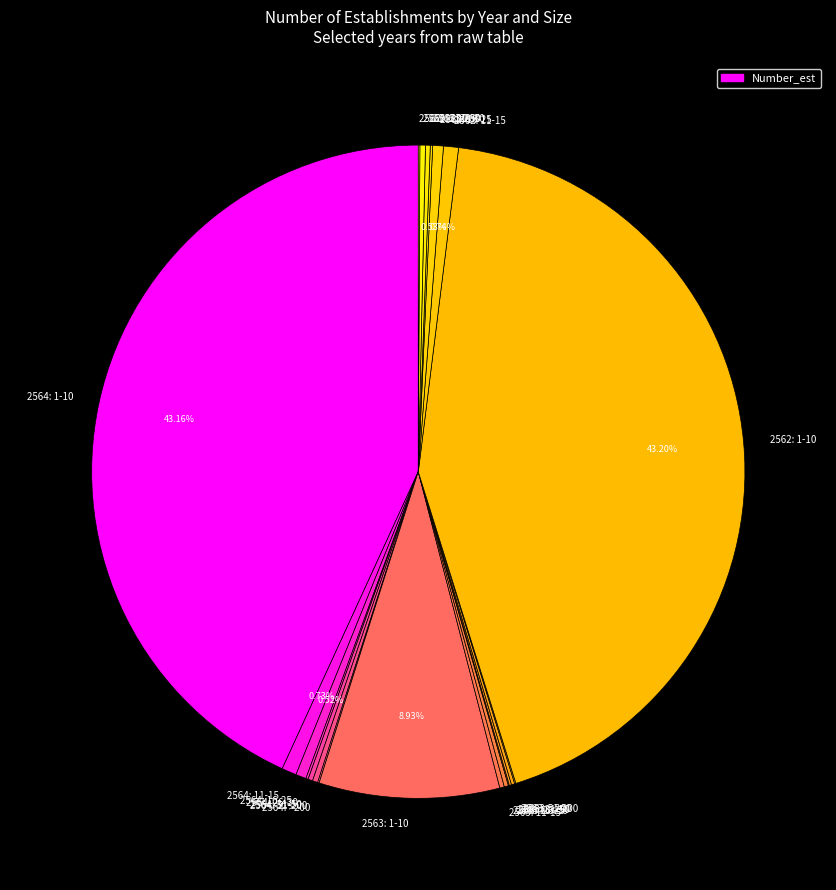

To the nearest percent, what is the average slice percentage?

5%